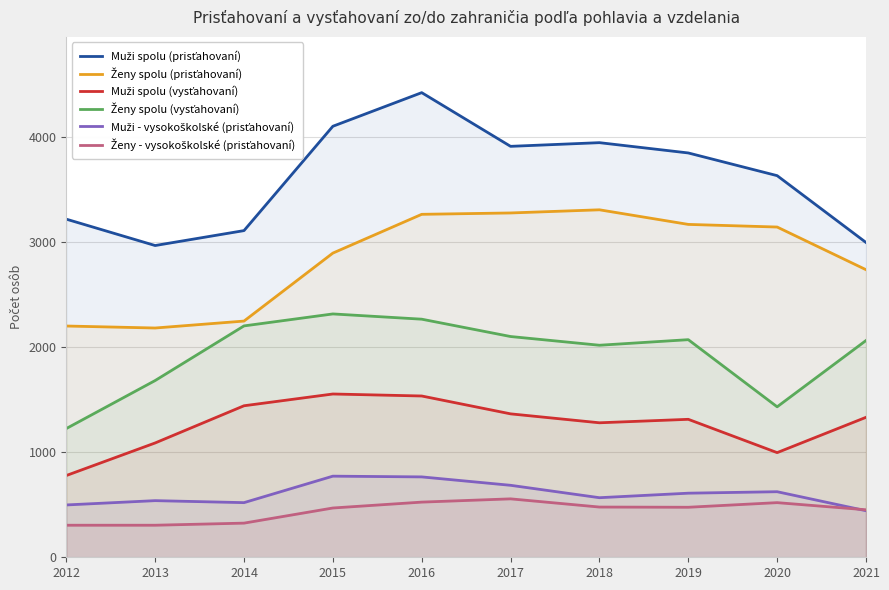

Is the value of Muži spolu (prisťahovaní) at 2017 greater than the value of Ženy spolu (vysťahovaní) at 2020?

Yes